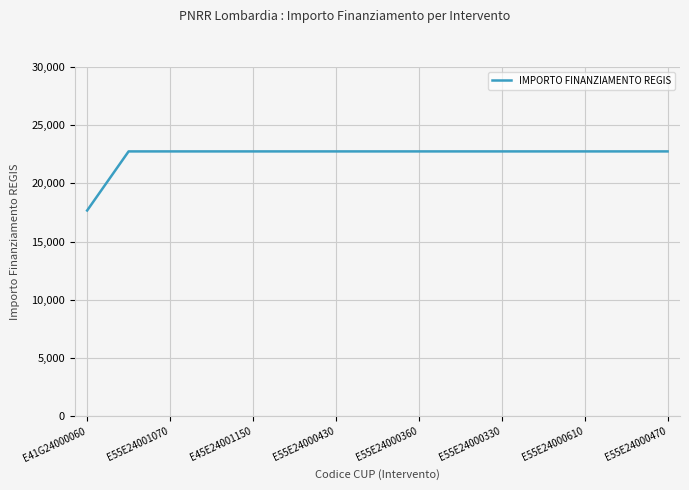

What is the greatest value displayed?

22750.0